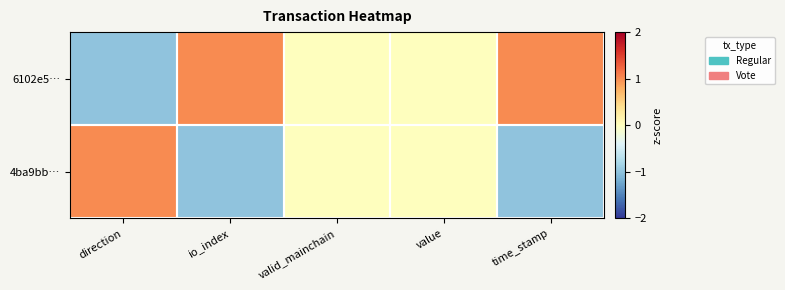

How many series are shown in this chart?

2